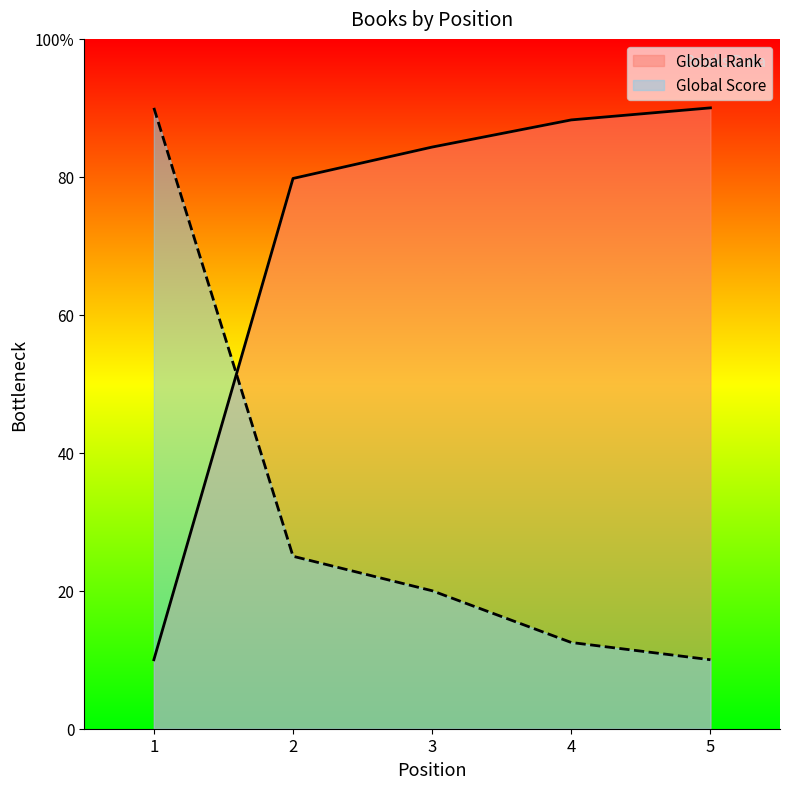

At which label is Global Score closest to 50?

2